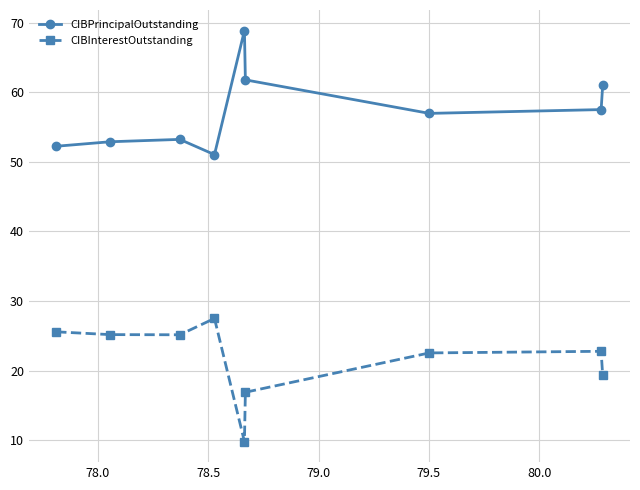

What is the maximum value for CIBPrincipalOutstanding?

68.8